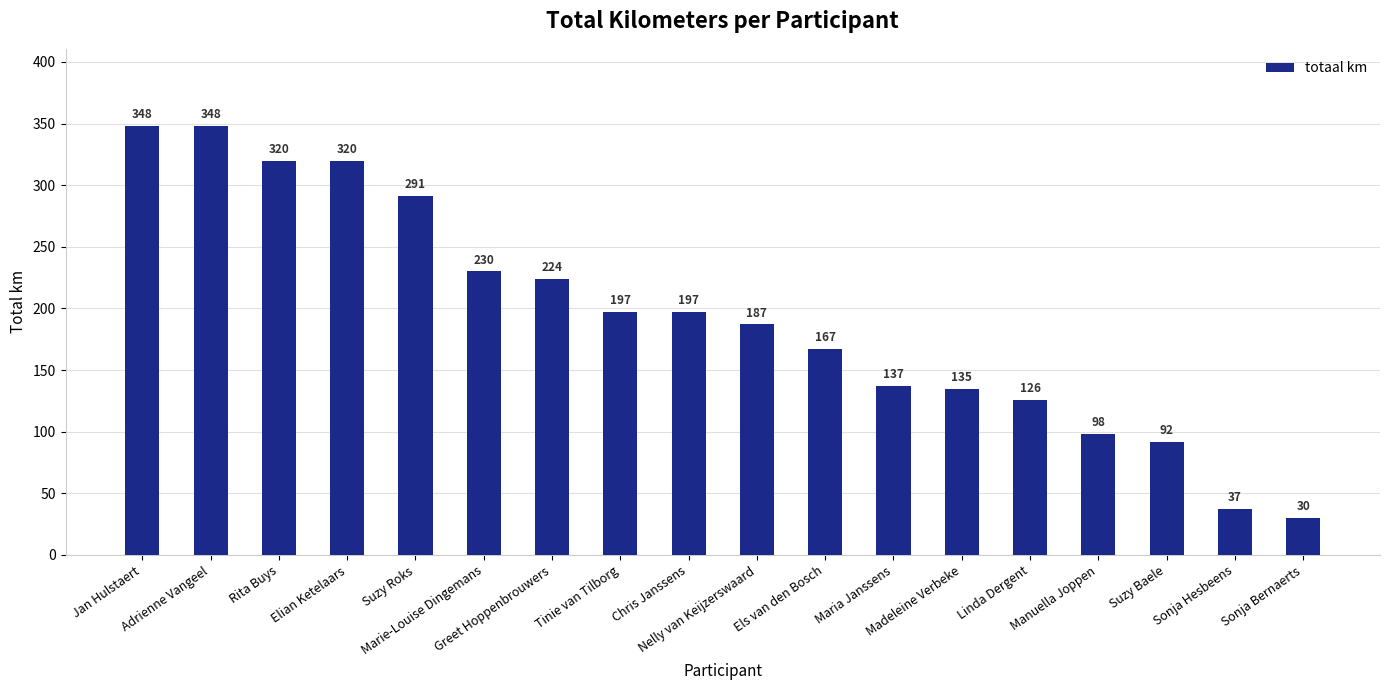

What position from the right is Suzy Baele?

3